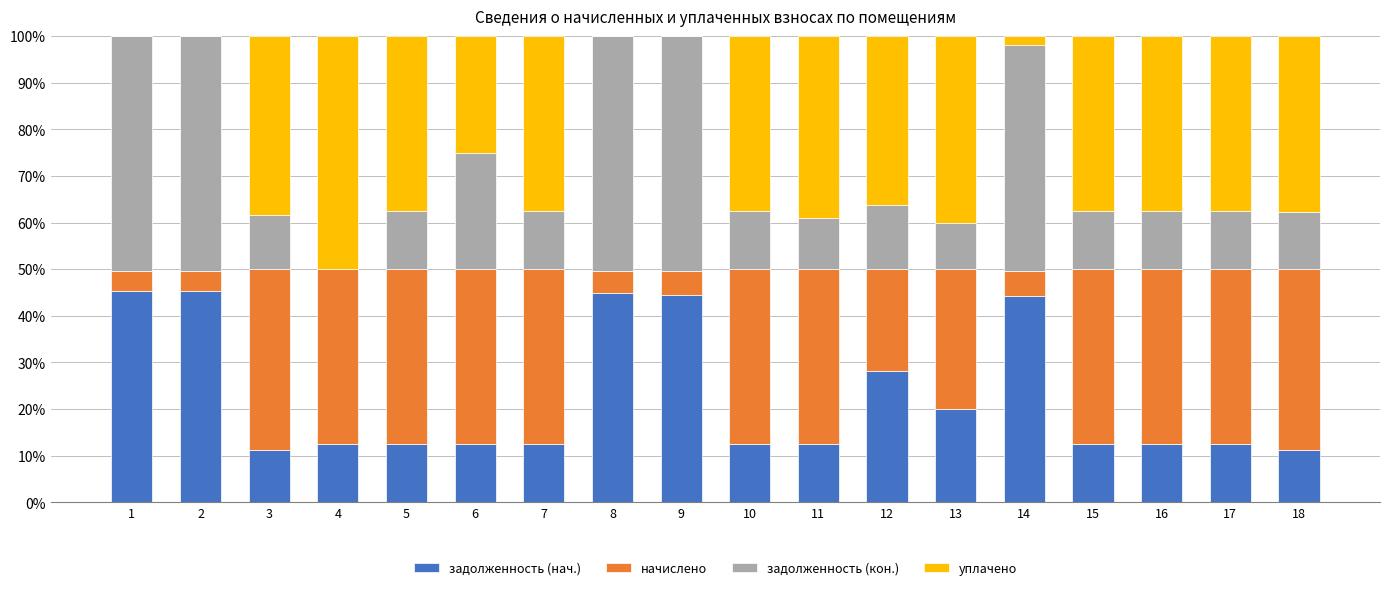

Is it true that задолженность (нач.) equals 11.3 at 3?

True